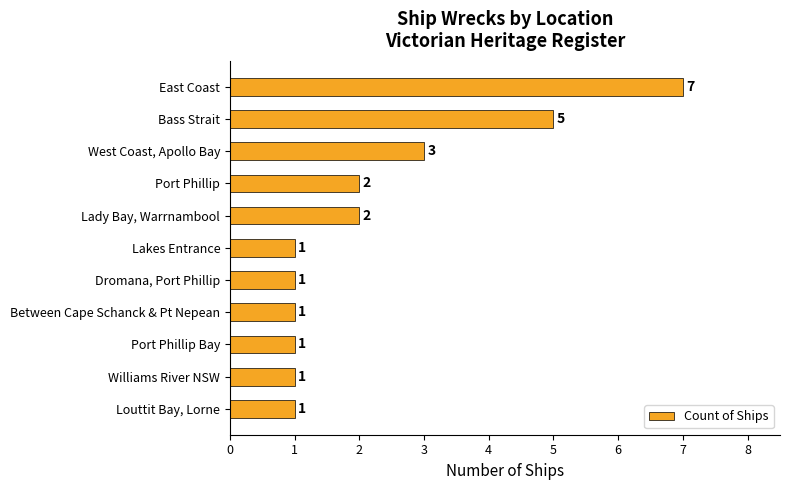

The value at Dromana, Port Phillip is 2. True or false?

False